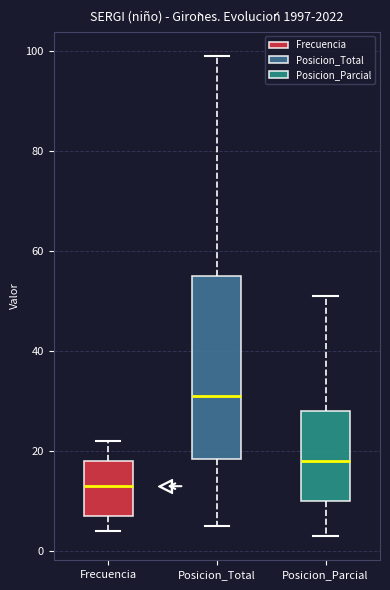

Reading left to right, transcribe this box plot: for each box, give where its median line is, the range the box spans, and where its two whiskers end, as read against the y-axis. The values are not printed on the chart, so give them approximately, as read against the axis.

Frecuencia: median 14, box 8 to 18, whiskers 4 to 22
Posicion_Total: median 32, box 18 to 56, whiskers 6 to 100
Posicion_Parcial: median 18, box 10 to 28, whiskers 4 to 52